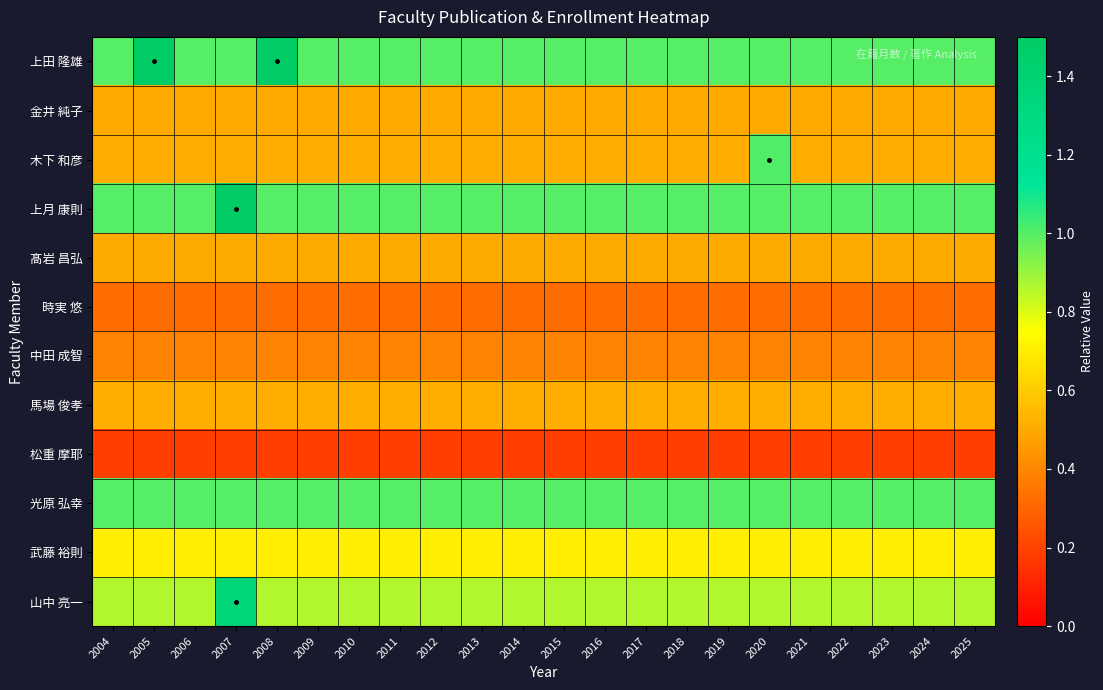

Reading left to right, transcribe all the data shown in this chart.

上田 隆雄: 2004=1.0	2005=1.5	2006=1.0	2007=1.0	2008=1.5	2009=1.0	2010=1.0	2011=1.0	2012=1.0	2013=1.0	2014=1.0	2015=1.0	2016=1.0	2017=1.0	2018=1.0	2019=1.0	2020=1.0	2021=1.0	2022=1.0	2023=1.0	2024=1.0	2025=1.0
金井 純子: 2004=0.5	2005=0.5	2006=0.5	2007=0.5	2008=0.5	2009=0.5	2010=0.5	2011=0.5	2012=0.5	2013=0.5	2014=0.5	2015=0.5	2016=0.5	2017=0.5	2018=0.5	2019=0.5	2020=0.5	2021=0.5	2022=0.5	2023=0.5	2024=0.5	2025=0.5
木下 和彦: 2004=0.5	2005=0.5	2006=0.5	2007=0.5	2008=0.5	2009=0.5	2010=0.5	2011=0.5	2012=0.5	2013=0.5	2014=0.5	2015=0.5	2016=0.5	2017=0.5	2018=0.5	2019=0.5	2020=1.0	2021=0.5	2022=0.5	2023=0.5	2024=0.5	2025=0.5
上月 康則: 2004=1.0	2005=1.0	2006=1.0	2007=1.5	2008=1.0	2009=1.0	2010=1.0	2011=1.0	2012=1.0	2013=1.0	2014=1.0	2015=1.0	2016=1.0	2017=1.0	2018=1.0	2019=1.0	2020=1.0	2021=1.0	2022=1.0	2023=1.0	2024=1.0	2025=1.0
髙岩 昌弘: 2004=0.5	2005=0.5	2006=0.5	2007=0.5	2008=0.5	2009=0.5	2010=0.5	2011=0.5	2012=0.5	2013=0.5	2014=0.5	2015=0.5	2016=0.5	2017=0.5	2018=0.5	2019=0.5	2020=0.5	2021=0.5	2022=0.5	2023=0.5	2024=0.5	2025=0.5
時実 悠: 2004=0.3	2005=0.3	2006=0.3	2007=0.3	2008=0.3	2009=0.3	2010=0.3	2011=0.3	2012=0.3	2013=0.3	2014=0.3	2015=0.3	2016=0.3	2017=0.3	2018=0.3	2019=0.3	2020=0.3	2021=0.3	2022=0.3	2023=0.3	2024=0.3	2025=0.3
中田 成智: 2004=0.4	2005=0.4	2006=0.4	2007=0.4	2008=0.4	2009=0.4	2010=0.4	2011=0.4	2012=0.4	2013=0.4	2014=0.4	2015=0.4	2016=0.4	2017=0.4	2018=0.4	2019=0.4	2020=0.4	2021=0.4	2022=0.4	2023=0.4	2024=0.4	2025=0.4
馬場 俊孝: 2004=0.5	2005=0.5	2006=0.5	2007=0.5	2008=0.5	2009=0.5	2010=0.5	2011=0.5	2012=0.5	2013=0.5	2014=0.5	2015=0.5	2016=0.5	2017=0.5	2018=0.5	2019=0.5	2020=0.5	2021=0.5	2022=0.5	2023=0.5	2024=0.5	2025=0.5
松重 摩耶: 2004=0.2	2005=0.2	2006=0.2	2007=0.2	2008=0.2	2009=0.2	2010=0.2	2011=0.2	2012=0.2	2013=0.2	2014=0.2	2015=0.2	2016=0.2	2017=0.2	2018=0.2	2019=0.2	2020=0.2	2021=0.2	2022=0.2	2023=0.2	2024=0.2	2025=0.2
光原 弘幸: 2004=1.0	2005=1.0	2006=1.0	2007=1.0	2008=1.0	2009=1.0	2010=1.0	2011=1.0	2012=1.0	2013=1.0	2014=1.0	2015=1.0	2016=1.0	2017=1.0	2018=1.0	2019=1.0	2020=1.0	2021=1.0	2022=1.0	2023=1.0	2024=1.0	2025=1.0
武藤 裕則: 2004=0.7	2005=0.7	2006=0.7	2007=0.7	2008=0.7	2009=0.7	2010=0.7	2011=0.7	2012=0.7	2013=0.7	2014=0.7	2015=0.7	2016=0.7	2017=0.7	2018=0.7	2019=0.7	2020=0.7	2021=0.7	2022=0.7	2023=0.7	2024=0.7	2025=0.7
山中 亮一: 2004=0.9	2005=0.9	2006=0.9	2007=1.4	2008=0.9	2009=0.9	2010=0.9	2011=0.9	2012=0.9	2013=0.9	2014=0.9	2015=0.9	2016=0.9	2017=0.9	2018=0.9	2019=0.9	2020=0.9	2021=0.9	2022=0.9	2023=0.9	2024=0.9	2025=0.9